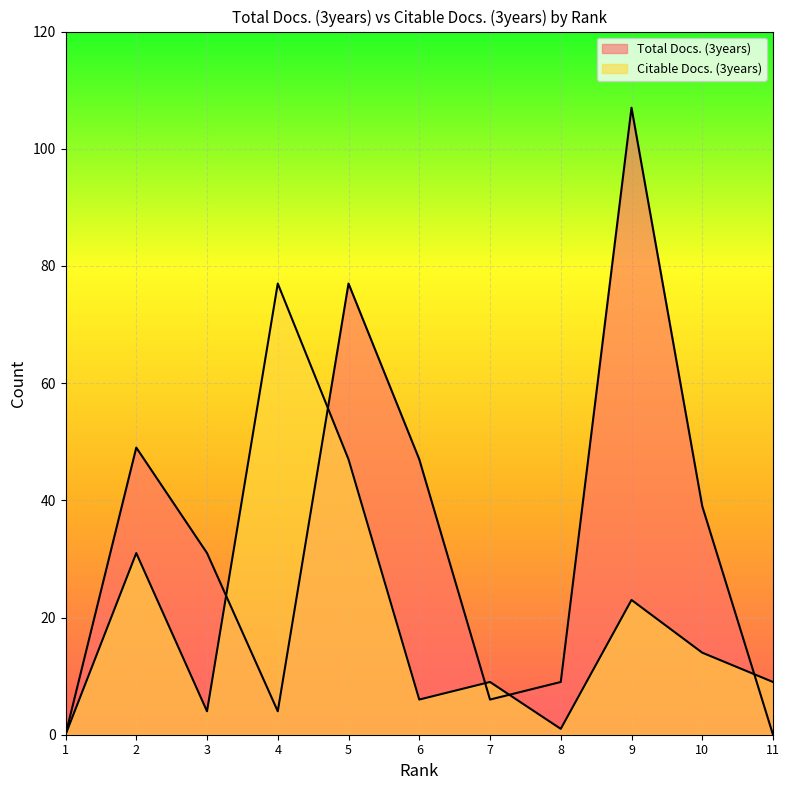

Reading right to left, transcribe all the data shown in this chart.

Total Docs. (3years): 11=0	10=39	9=107	8=9	7=6	6=47	5=77	4=4	3=31	2=49	1=0
Citable Docs. (3years): 11=9	10=14	9=23	8=1	7=9	6=6	5=47	4=77	3=4	2=31	1=0